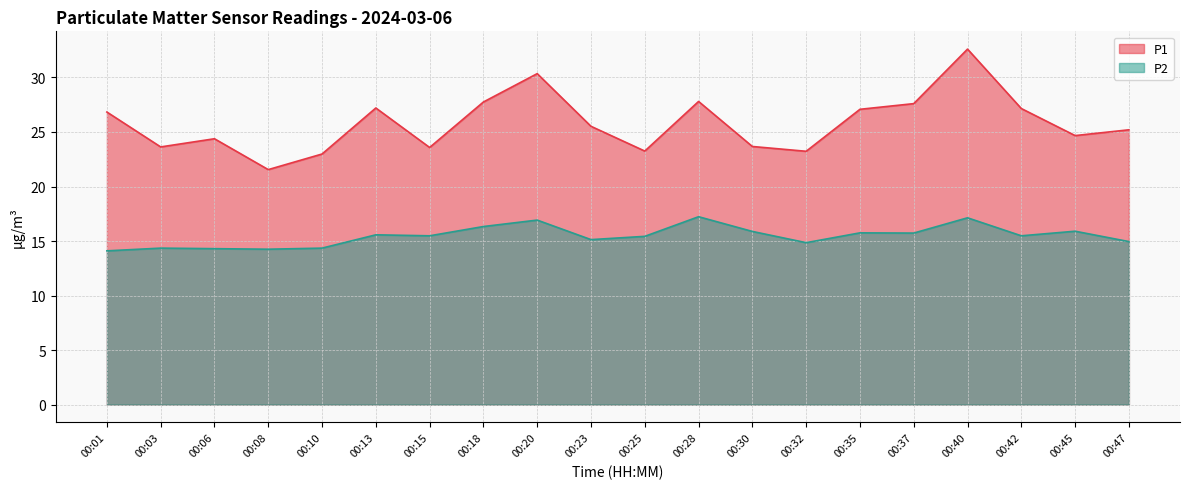

What is the value of the P2 point at the 19th from the left?

15.9